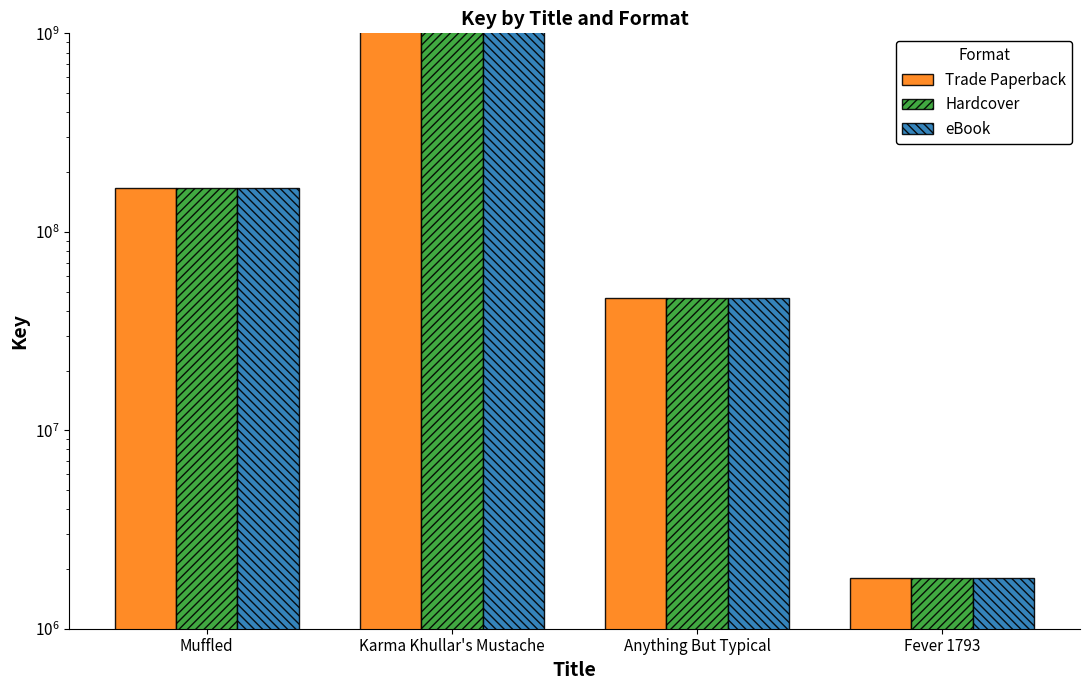

At which category does the chart reach its minimum across all series?

Fever 1793